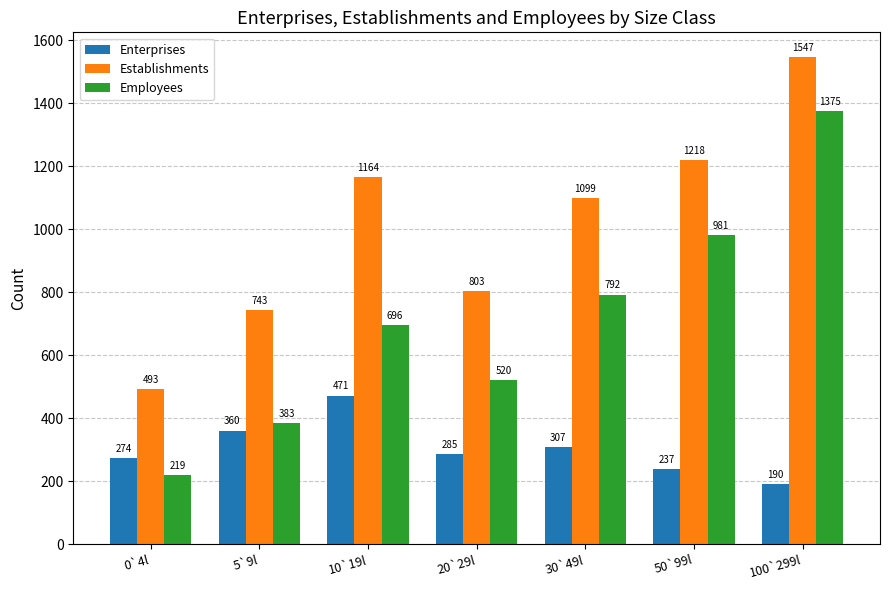

What position from the left is 0`4l?

1